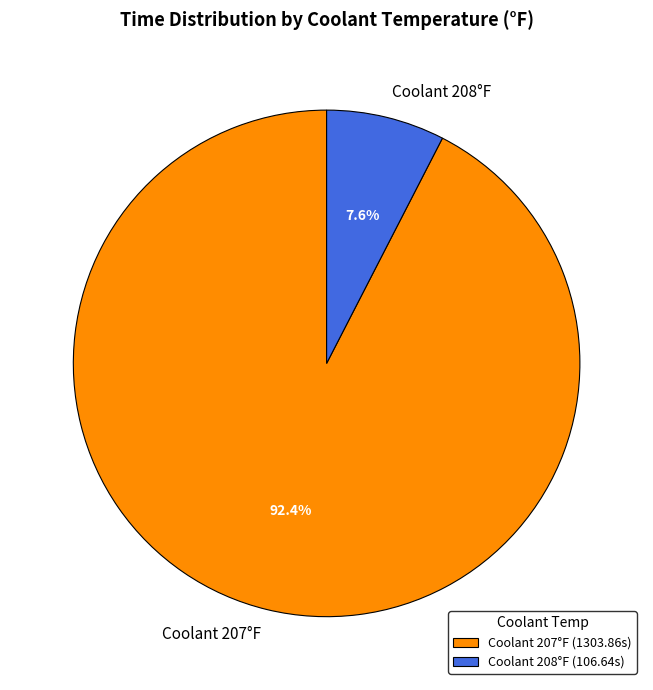

Which has a higher value, Coolant 207°F or Coolant 208°F?

Coolant 207°F